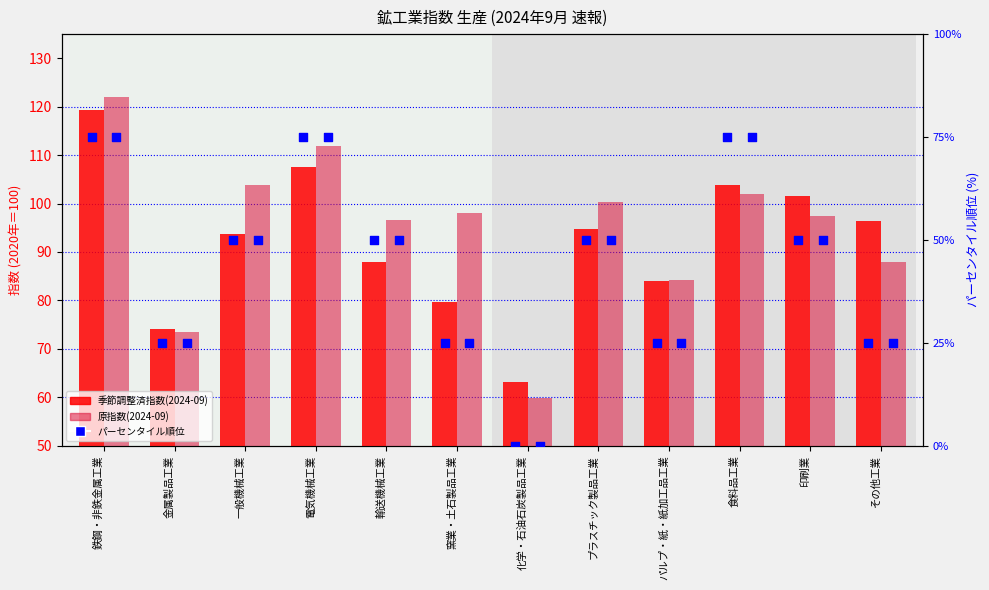

What is the total value across all series at パルプ・紙・紙加工品工業?

218.1